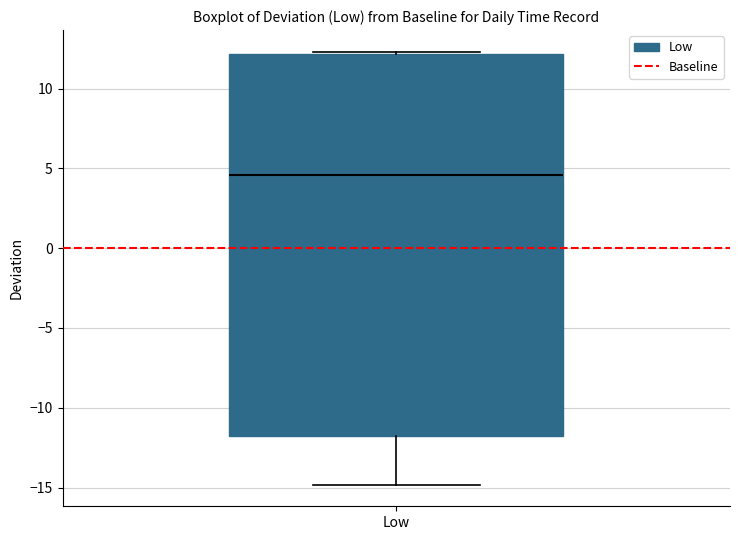

Read this box plot against the y-axis: the position of the median line, the range covered by the box, and the ends of both whiskers. The values are not printed on the chart, so give them approximately, as read against the axis.

median 4.5, box -12.0 to 12.0, whiskers -15.0 to 12.5